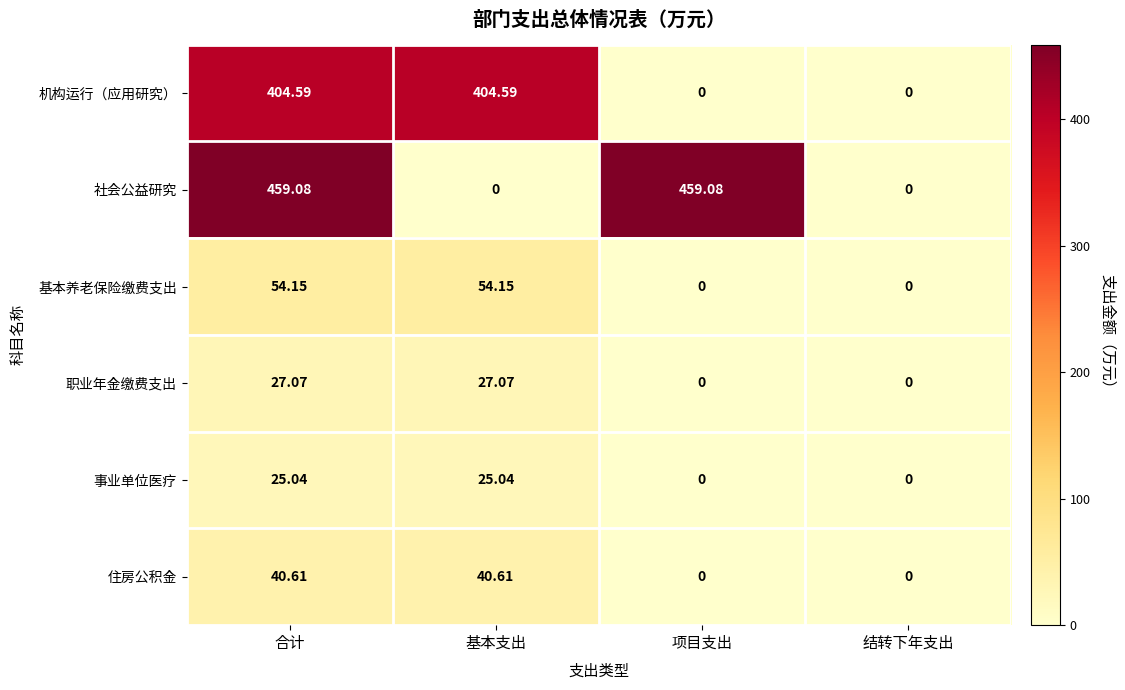

Which series has the largest range (max minus min)?

社会公益研究